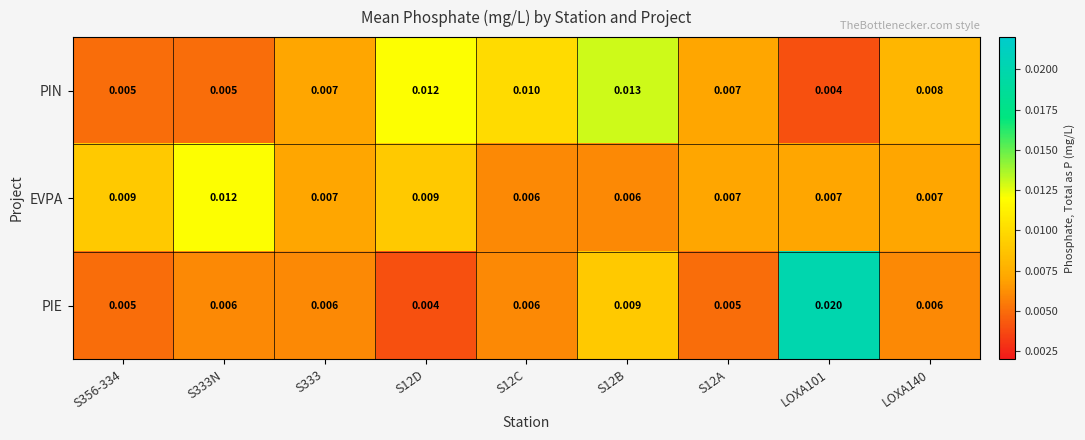

Rank the series by their maximum value, from lowest to highest.

EVPA, PIN, PIE